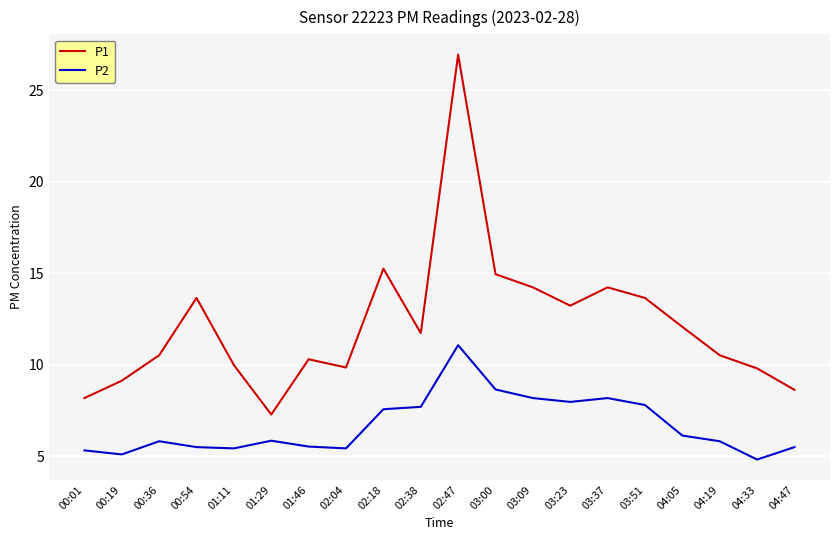

Which series has the largest total across all categories?

P1